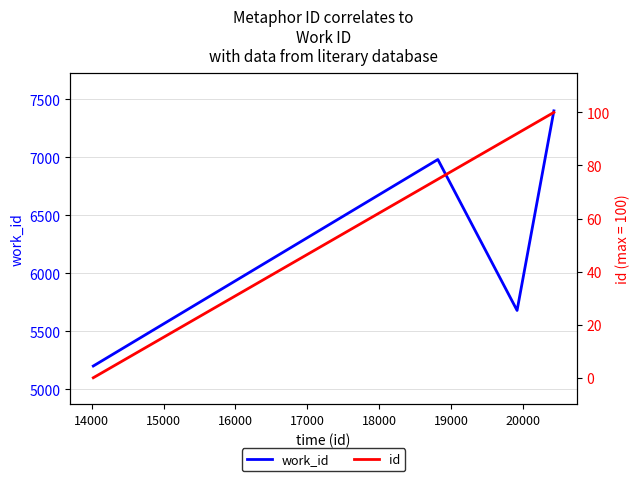

Count the work_id values in the range 5681 to 7401.

3